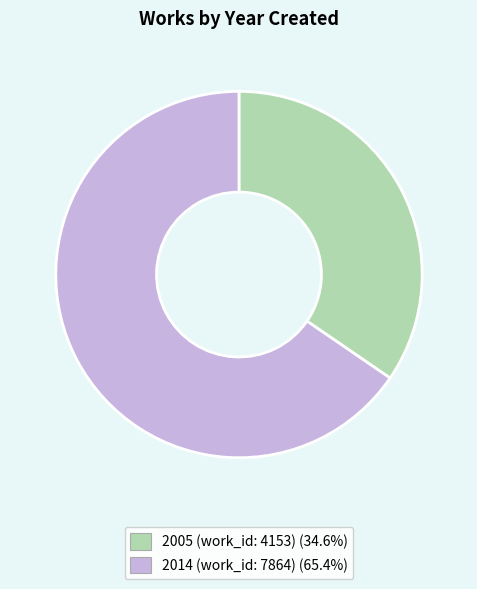

What is the smallest slice in the pie chart?

2005 (work_id: 4153)